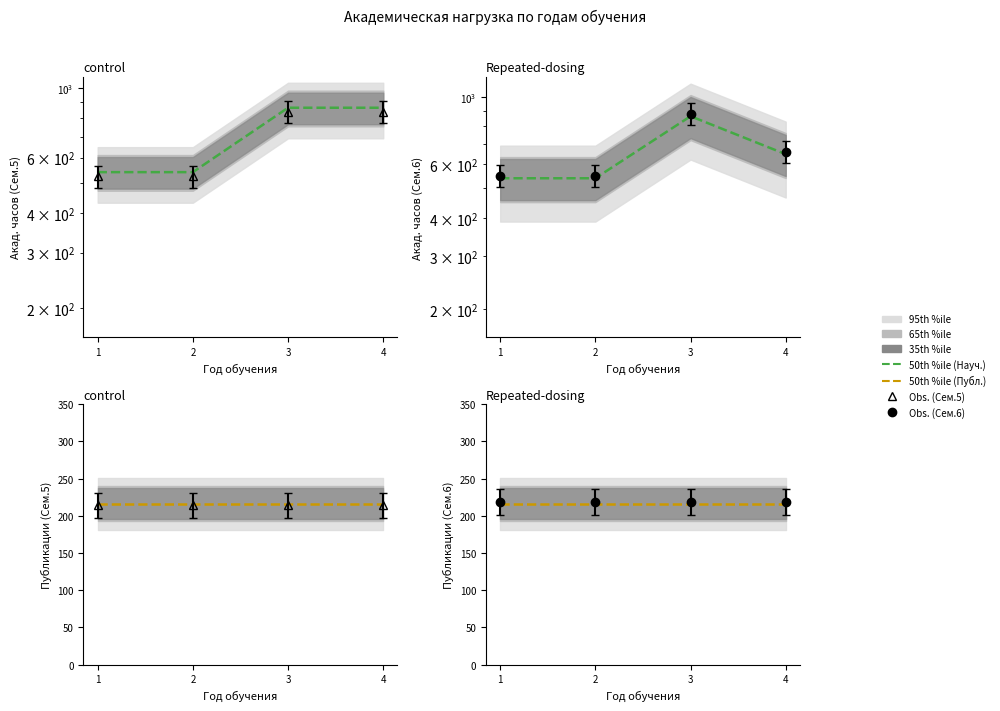

What is the sum of all Научно-исследовательская деятельность (Сем.6) values?

2592